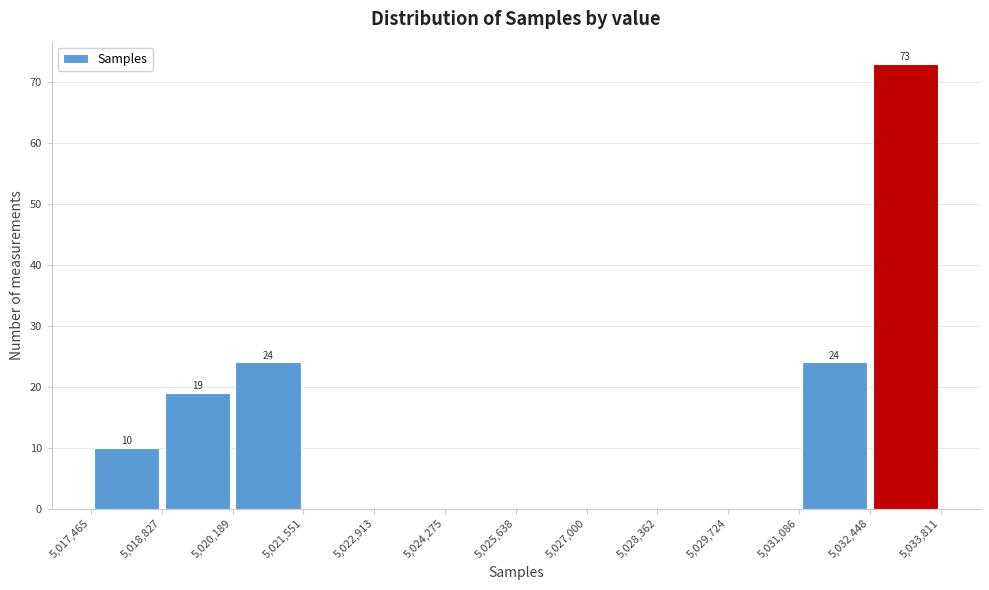

Which range on the x-axis has the tallest bar?

5,032,448 to 5,033,811